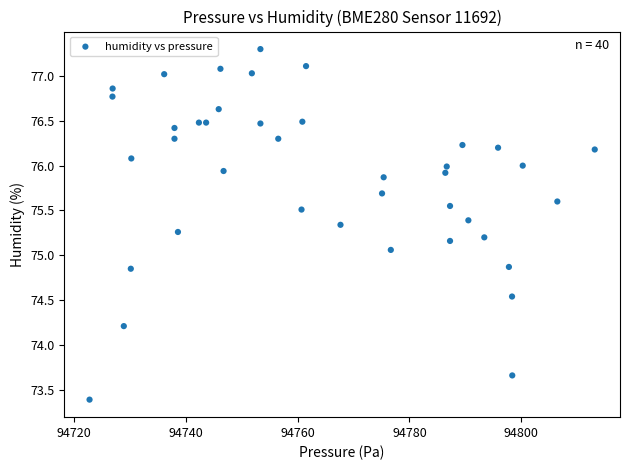

What Y value in the scatter plot is closest to 75?

75.1